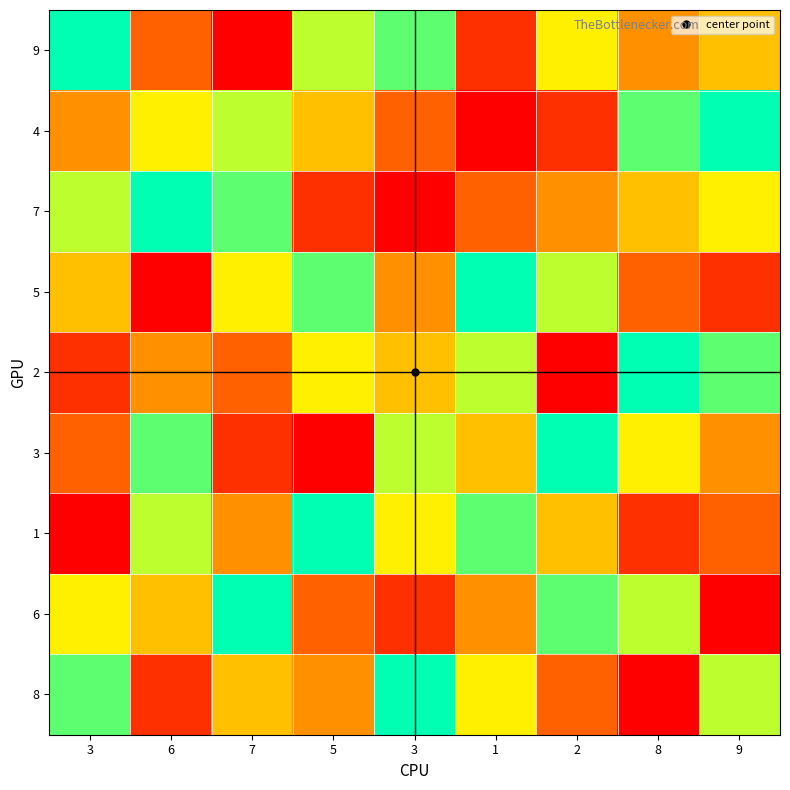

At which category is the sum across all series the highest?

3